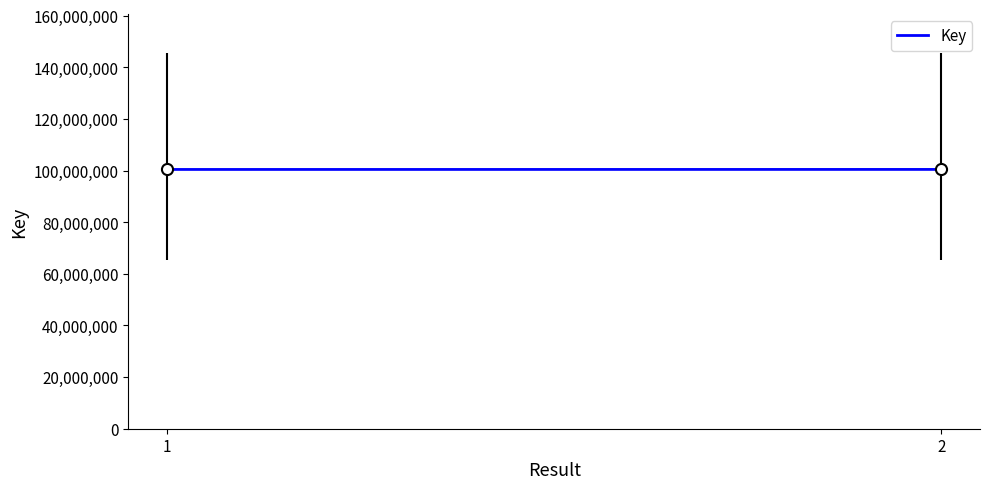

What is the average value?

100426488